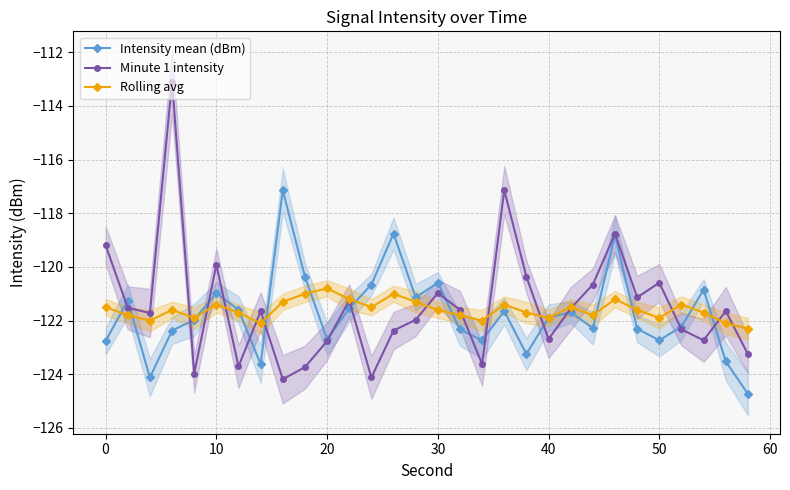

Does the chart have visible grid lines?

Yes